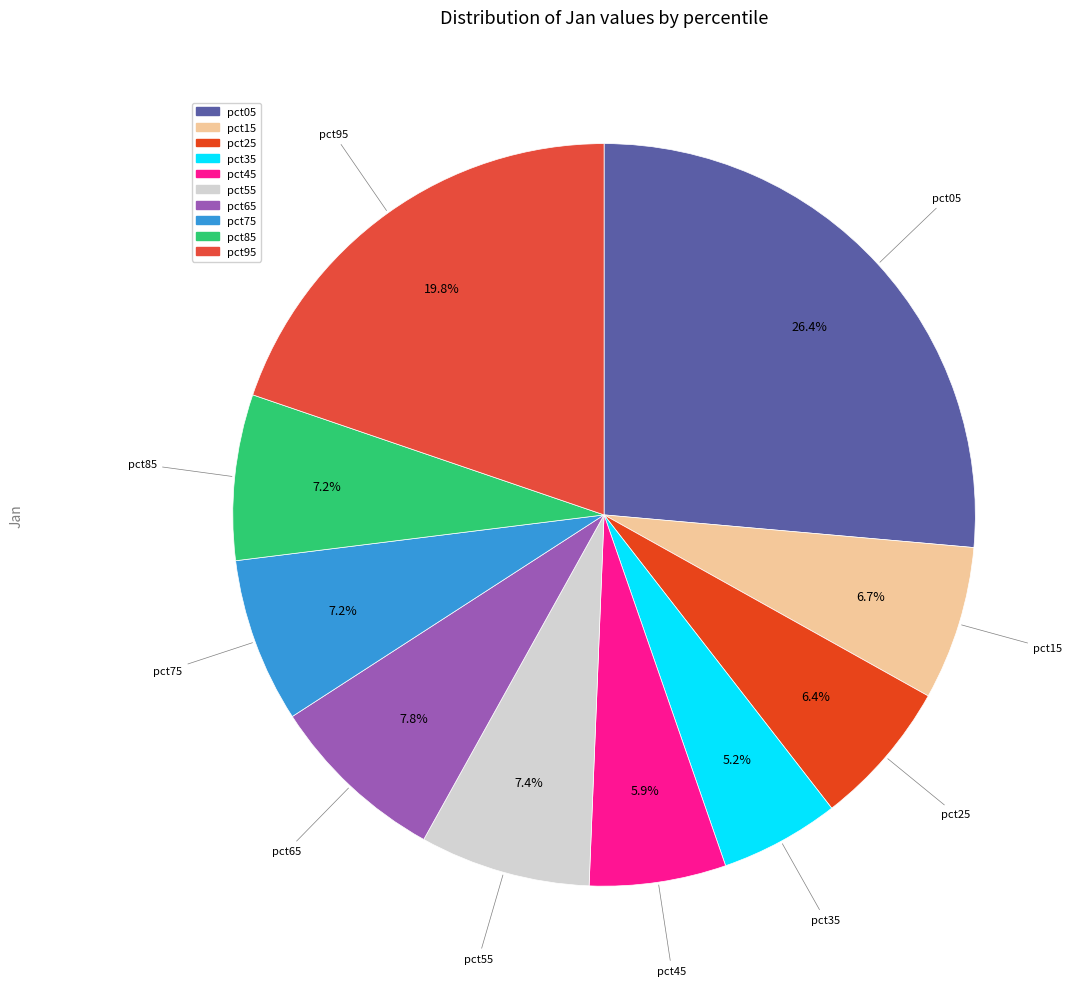

Count the number of slices in the pie.

10